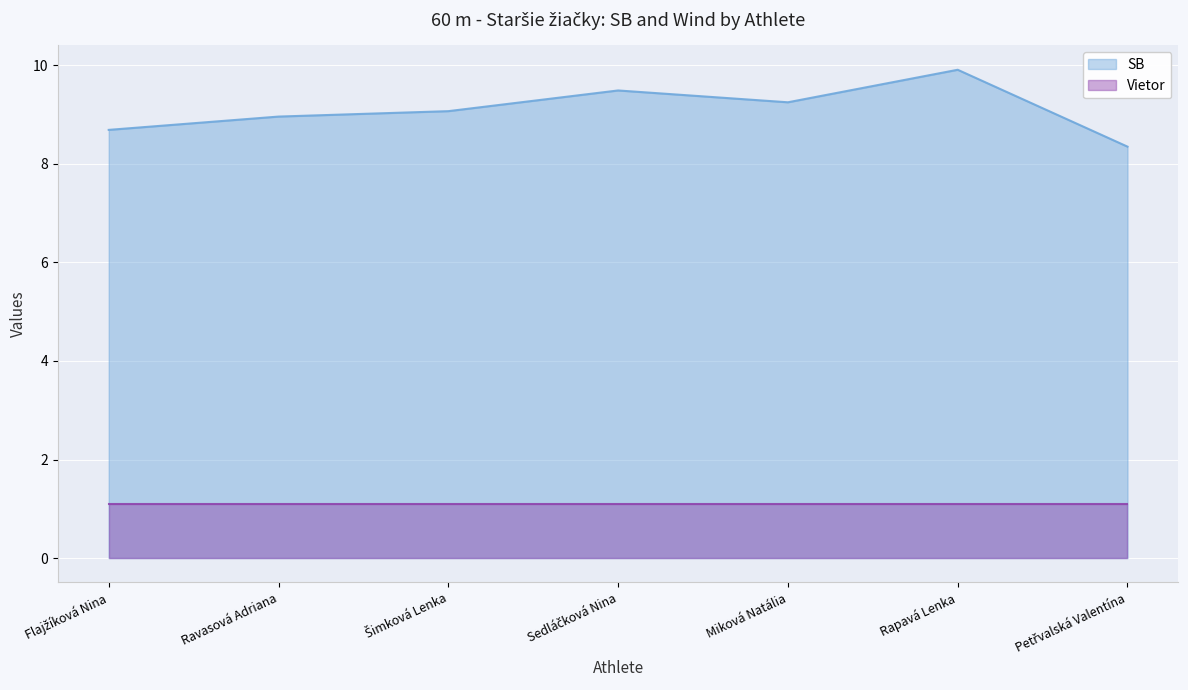

True or false: the data shows 9.9 at Rapavá Lenka.

True